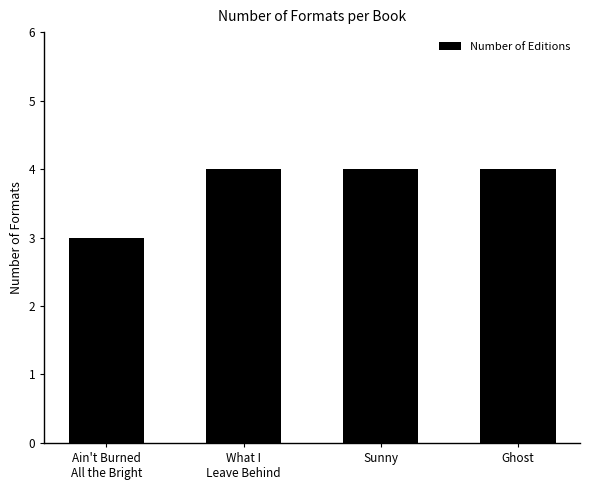

Is it true that the value at What I
Leave Behind is 4?

True